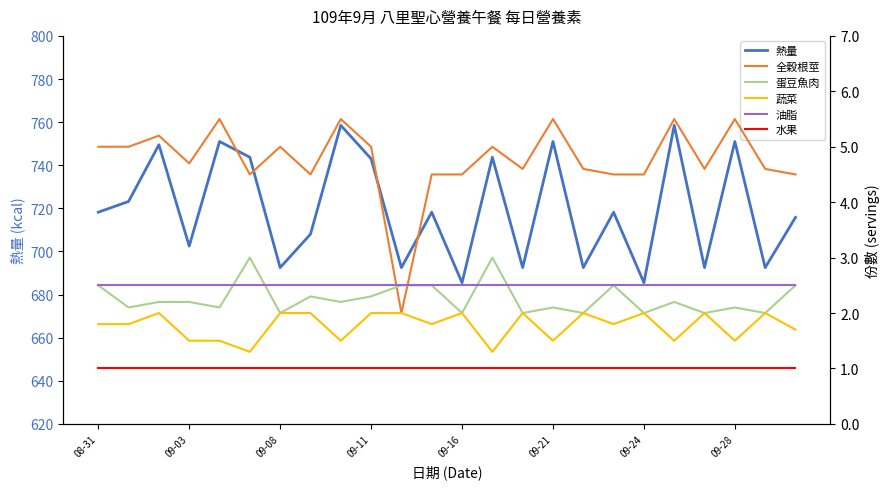

At how many categories does at least one series exceed 15?

24